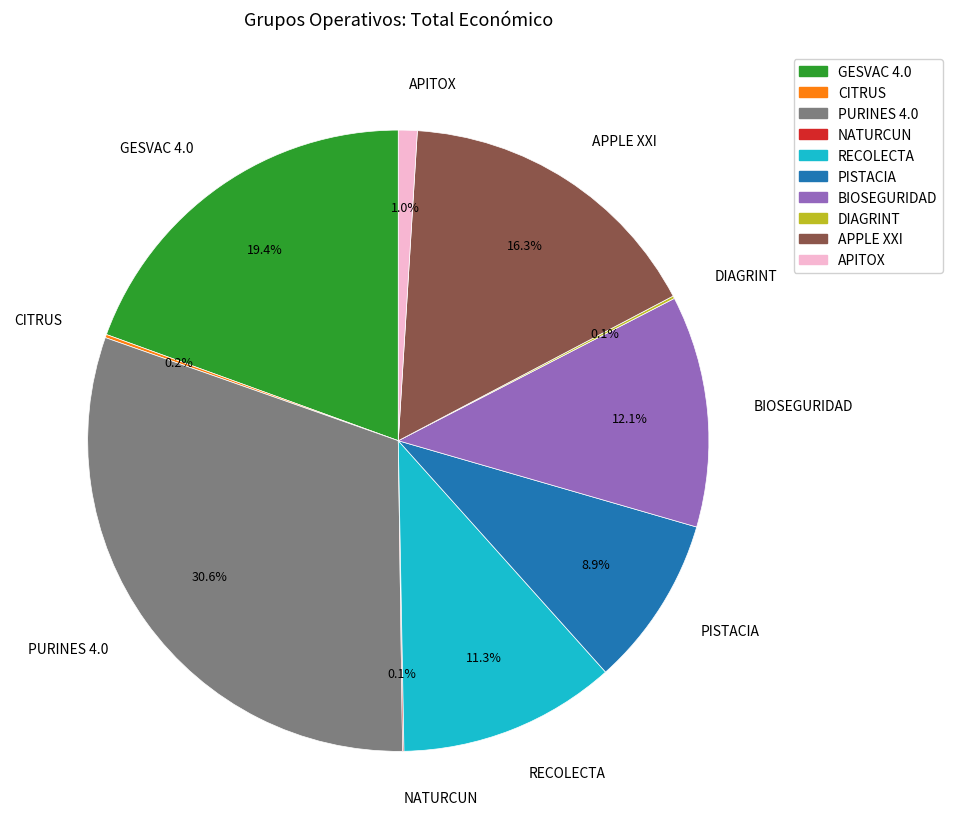

To the nearest percent, what is the combined percentage of APPLE XXI and APITOX?

17%